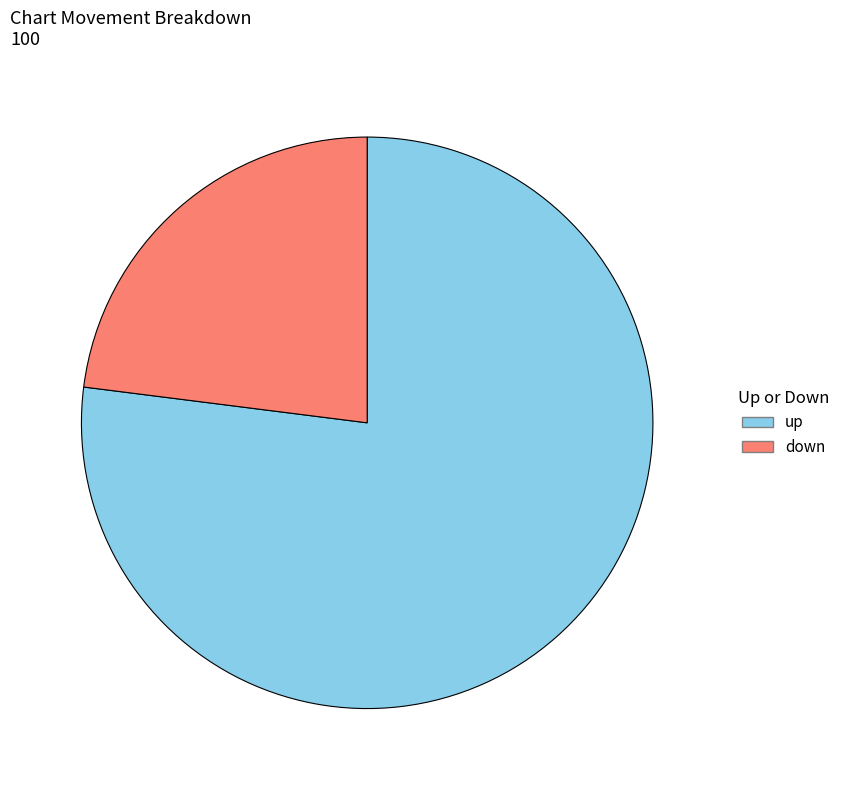

Do up and down together represent more than half of the pie?

Yes